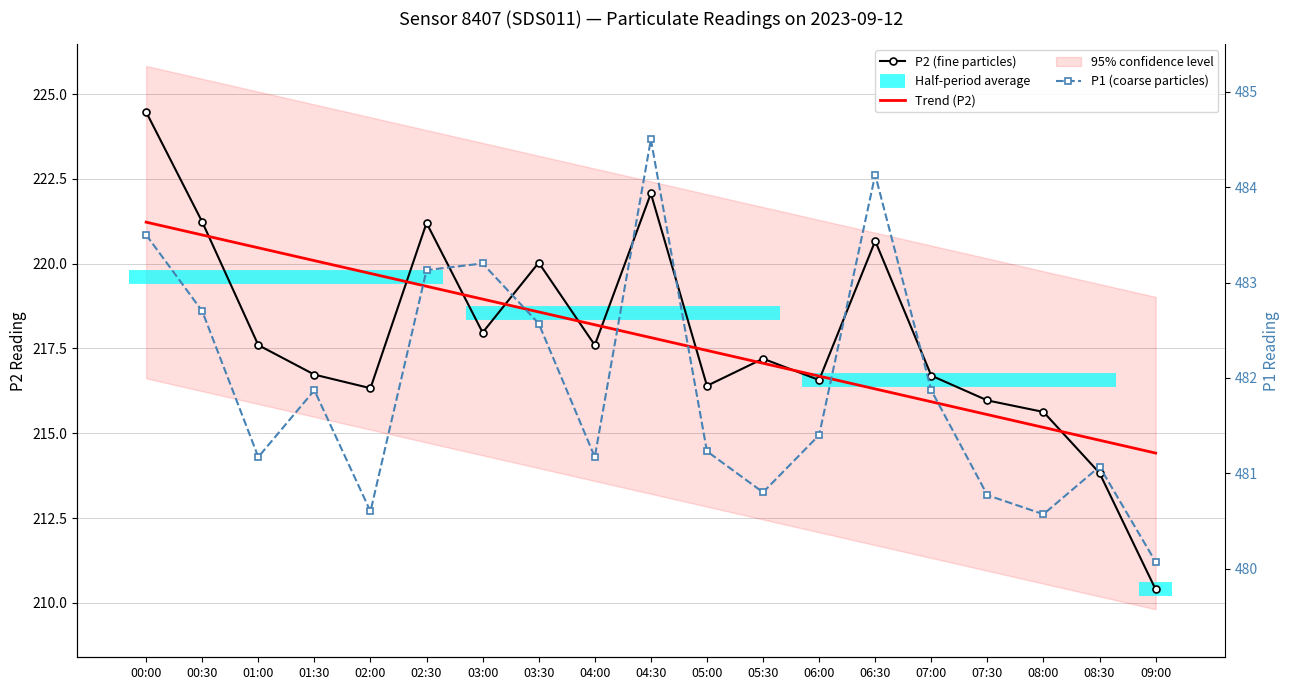

At how many categories does at least one series exceed 342?

19